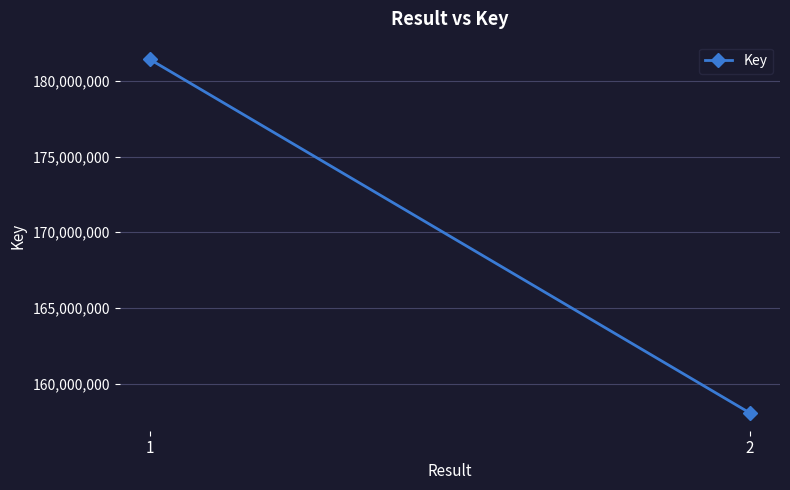

What is the ratio of the value at 2 to the value at 1?

0.9